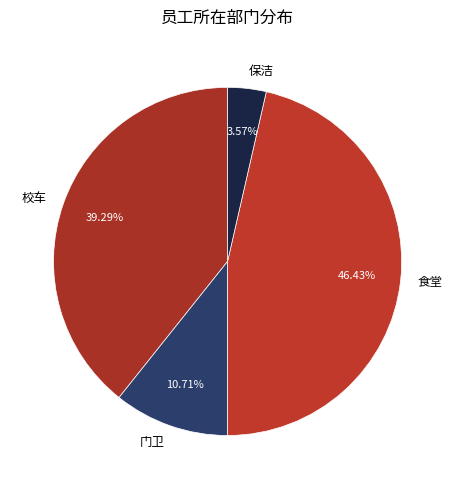

Is there any slice that represents more than half of the pie?

No